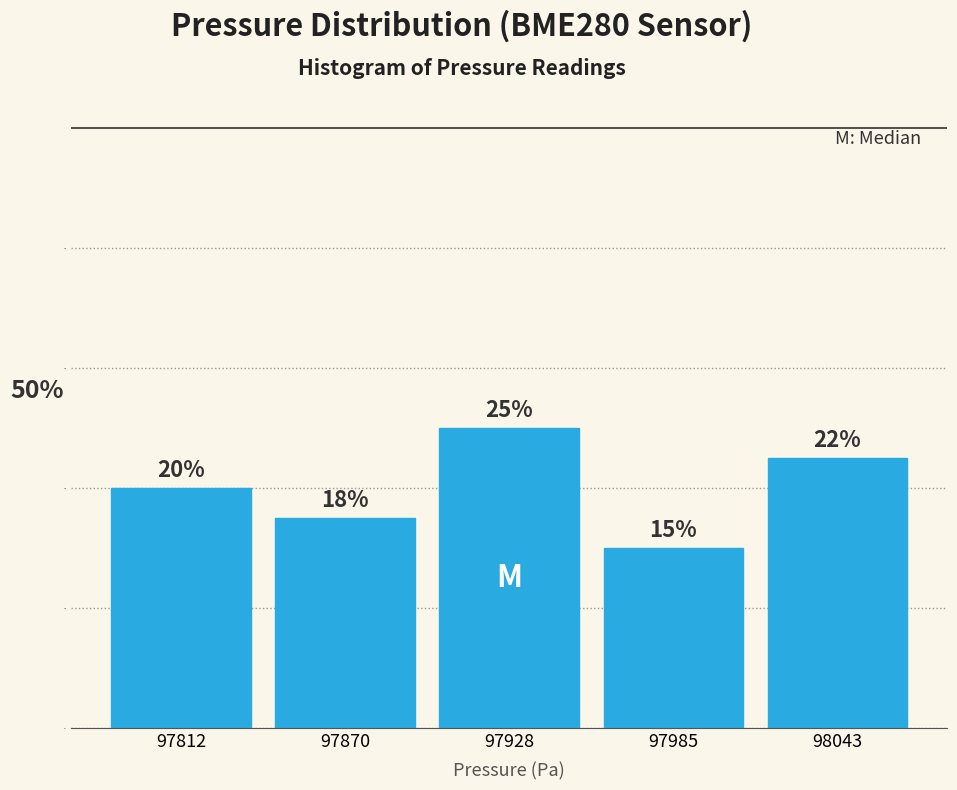

Over which range of the x-axis is the bar tallest?

97900 to 97960